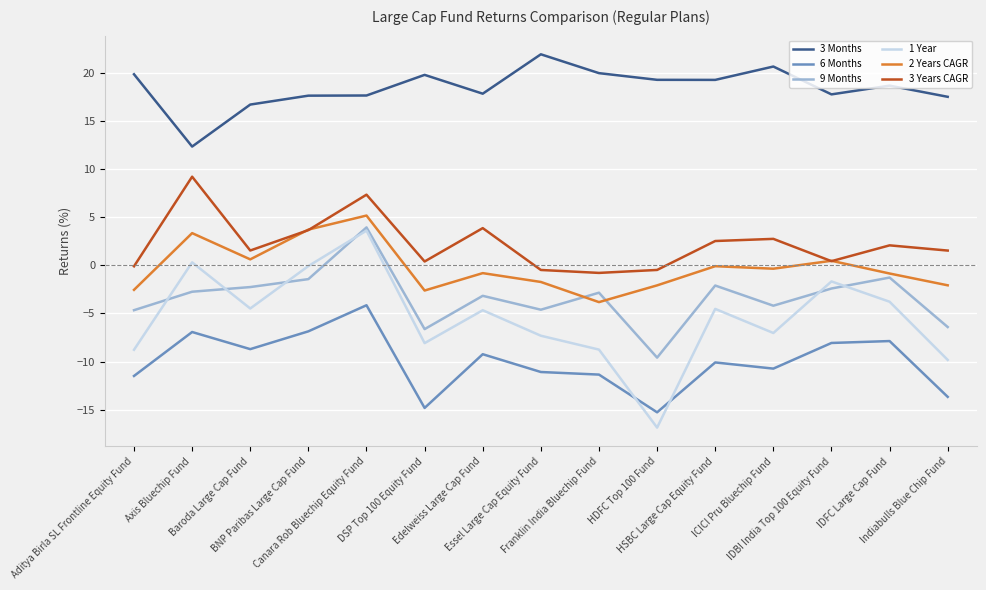

What is the minimum value for 6 Months?

-15.3